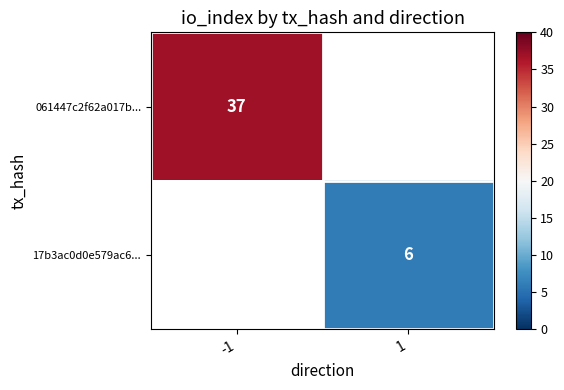

True or false: 17b3ac0d0e579ac6... has a value of 8.1 at 1.

False